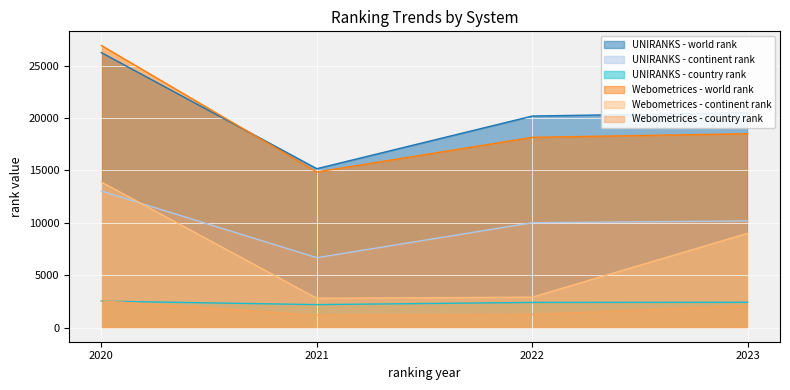

True or false: UNIRANKS - country rank has a value of 2196 at 2021.

True